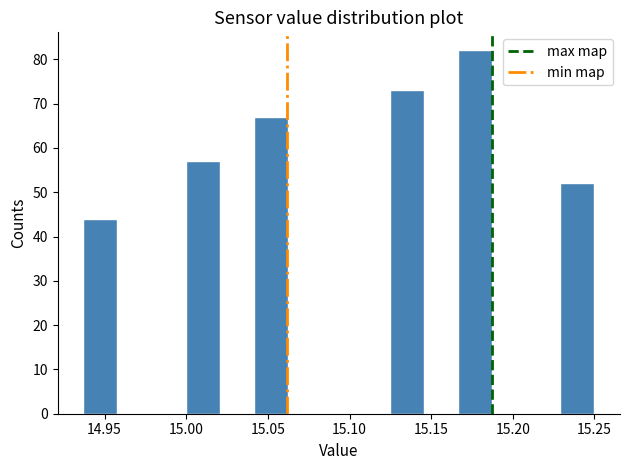

Which range on the x-axis has the tallest bar?

15.165 to 15.185